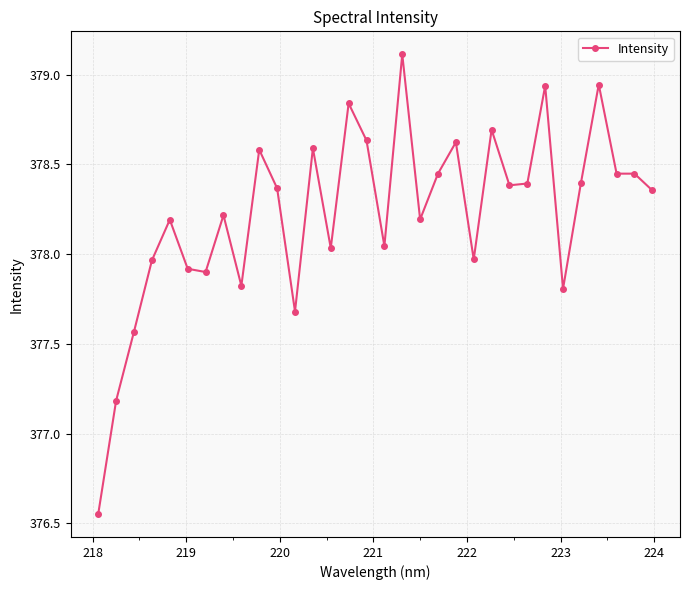

What is the difference between the maximum and minimum values?

2.6